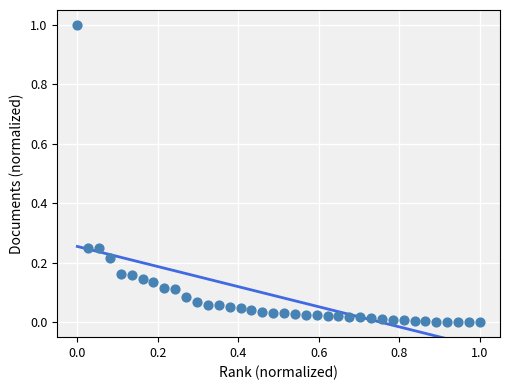

What is the range of Y values (max minus min)?

1.0